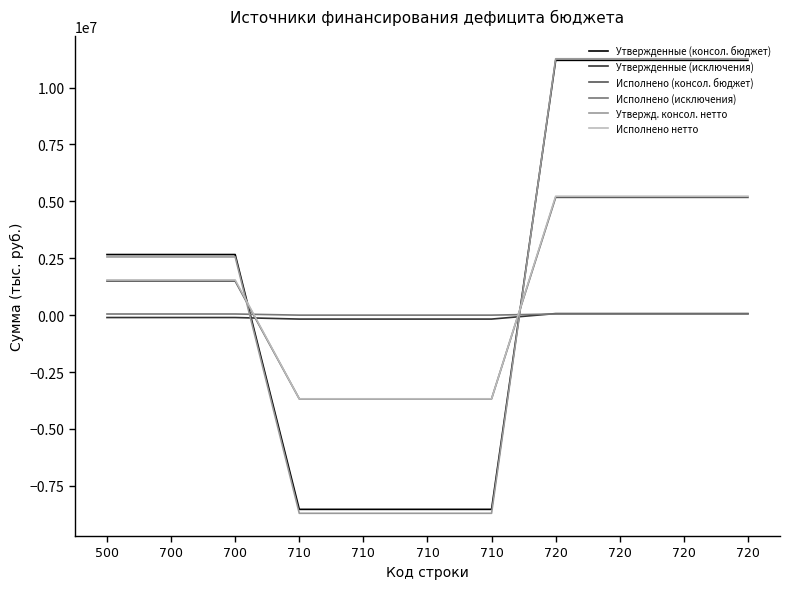

Which series has the largest total across all categories?

Утвержденные (консол. бюджет)